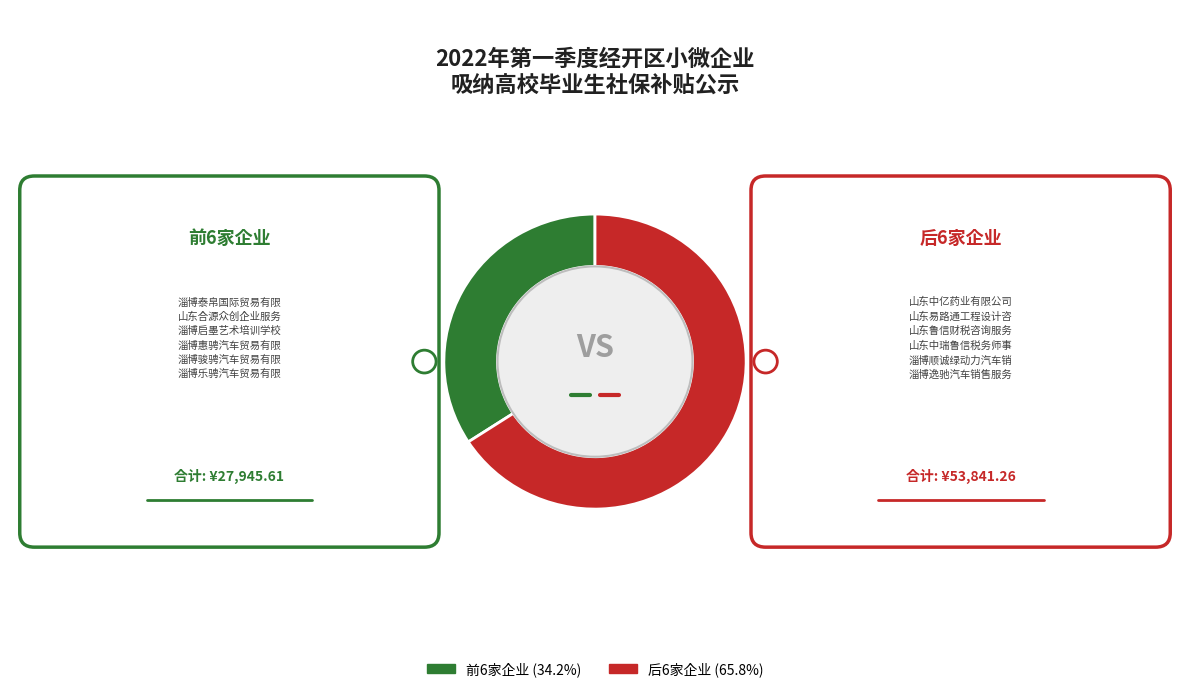

Does any single category account for the majority?

Yes